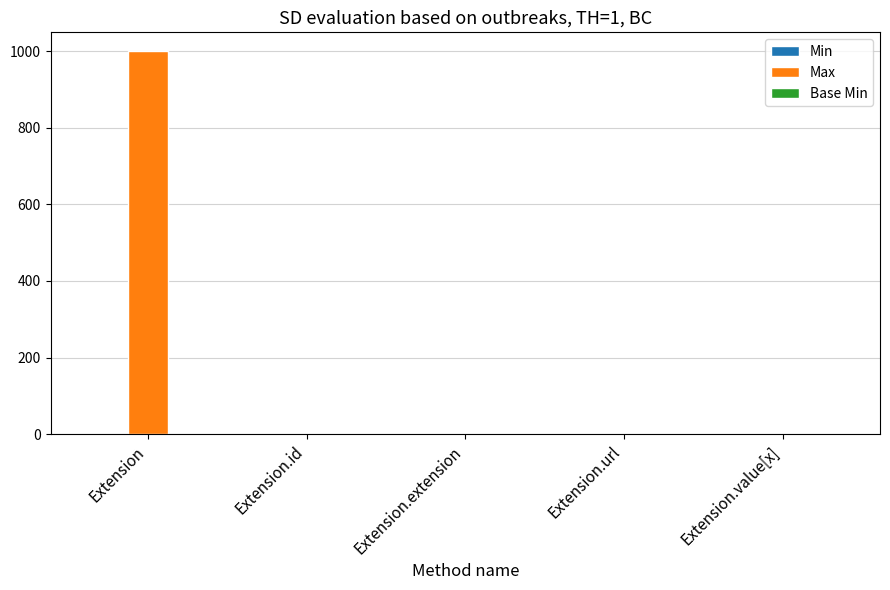

Which series has the largest range (max minus min)?

Max